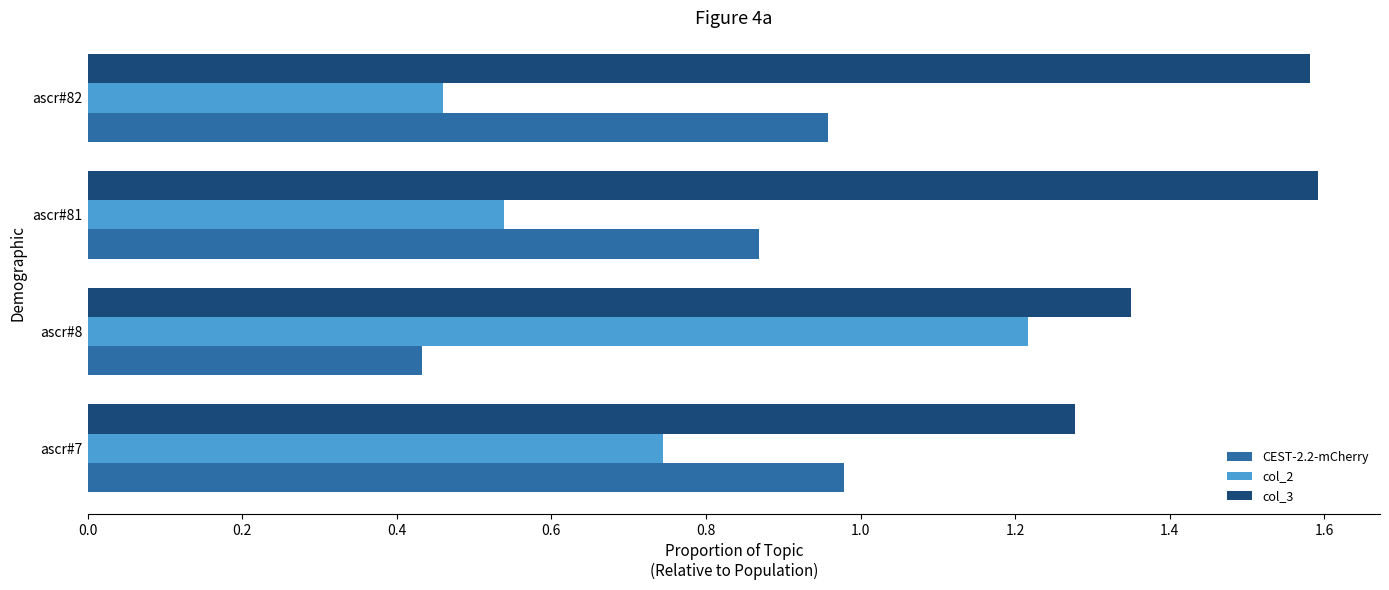

What is the sum of all col_2 values?

3.0